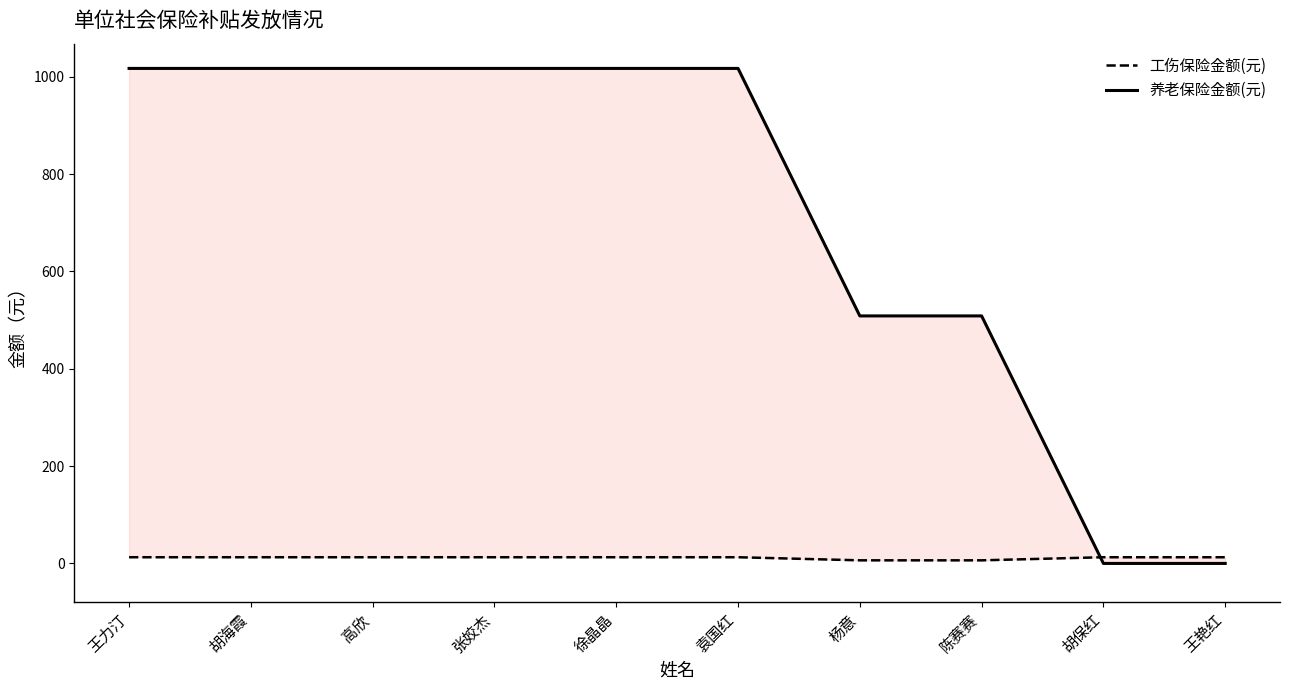

Where do 养老保险金额(元) and 工伤保险金额(元) first cross each other?

陈赛赛 and 胡保红